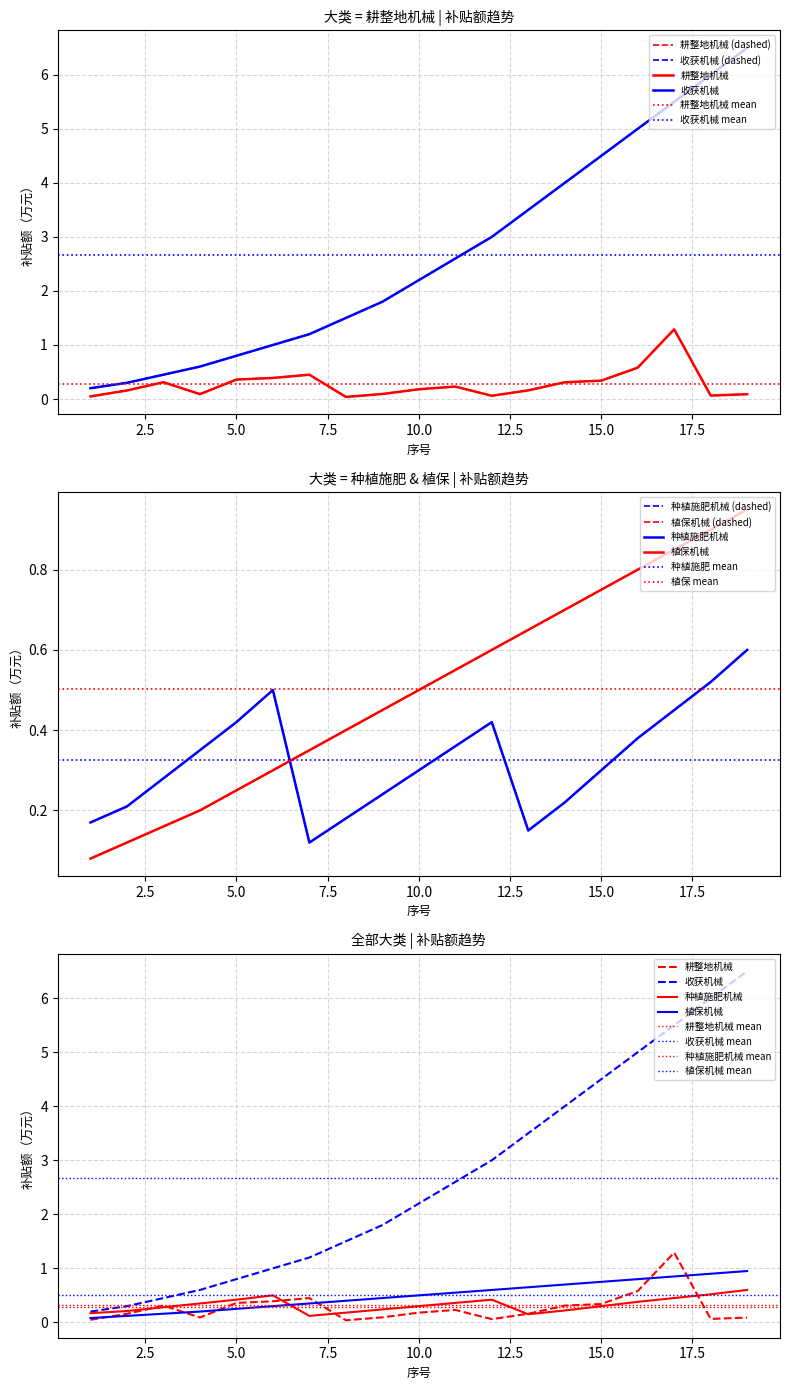

True or false: 种植施肥机械 has more than 0 interior local peaks.

True